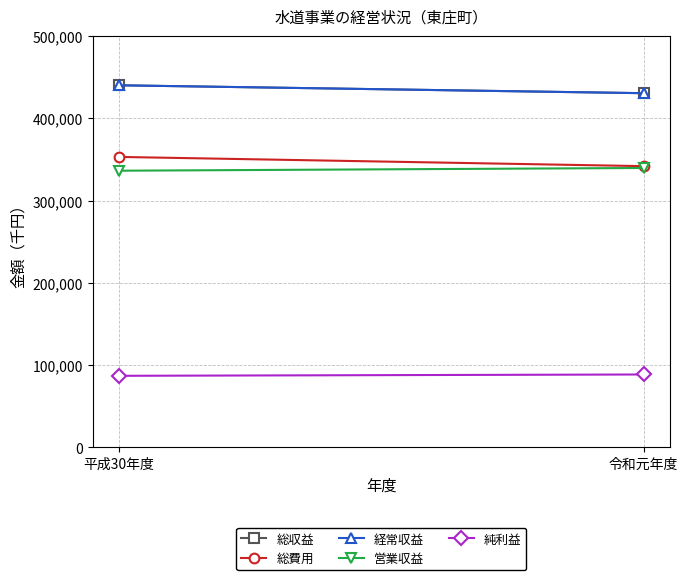

What is the approximate value of 営業収益 at 令和元年度, to the nearest 100?

339600